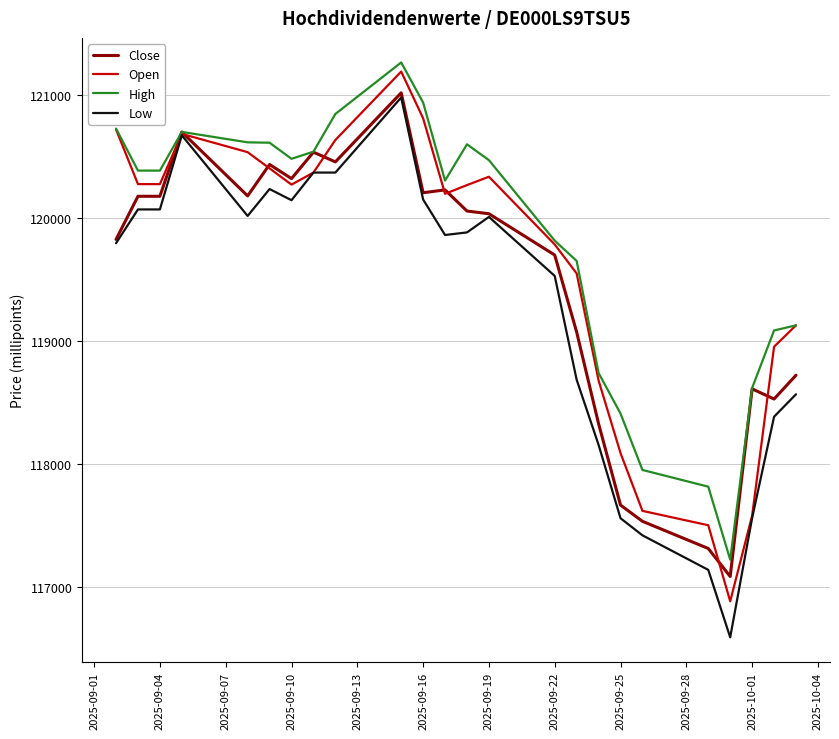

True or false: Open and Close intersect in this chart.

True